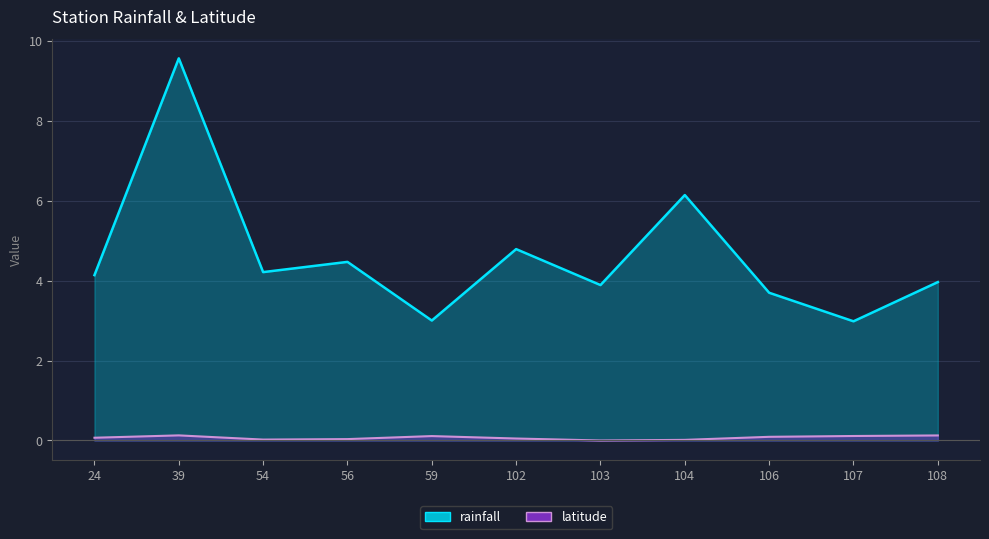

Which series has the largest range (max minus min)?

rainfall